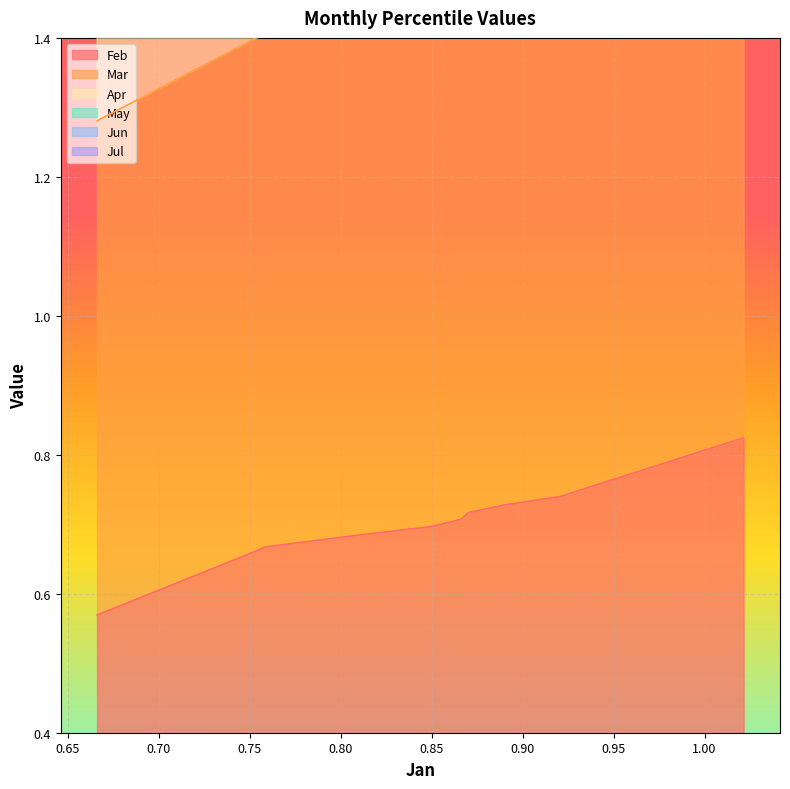

Reading left to right, list all the values displayed in this chart.

Feb: pct05=0.6	pct15=0.7	pct25=0.7	pct35=0.7	pct45=0.7	pct55=0.7	pct65=0.7	pct75=0.7	pct85=0.7	pct95=0.8
Apr: pct05=2.8	pct15=3.3	pct25=3.3	pct35=3.4	pct45=3.5	pct55=3.5	pct65=3.6	pct75=3.6	pct85=3.7	pct95=3.9
Jul: pct05=4.2	pct15=4.7	pct25=4.7	pct35=4.8	pct45=5.0	pct55=5.0	pct65=5.1	pct75=5.1	pct85=5.2	pct95=5.8